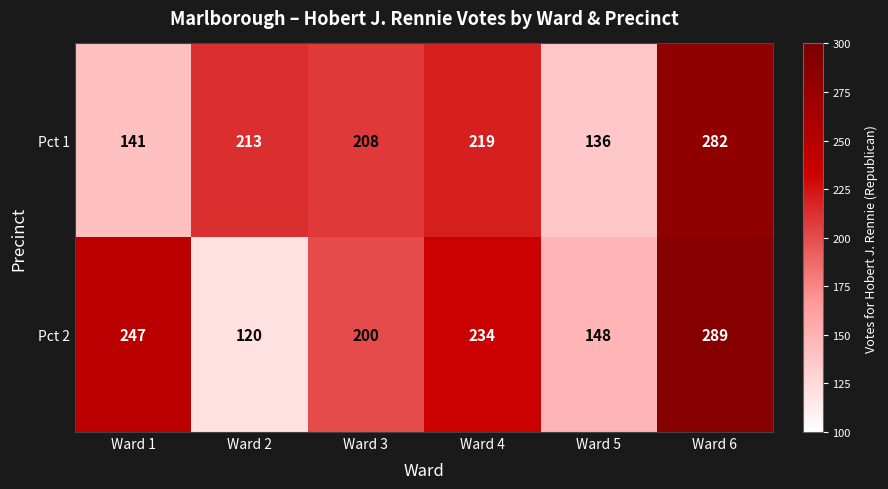

The Pct 1 series shows 185 at Ward 1. True or false?

False